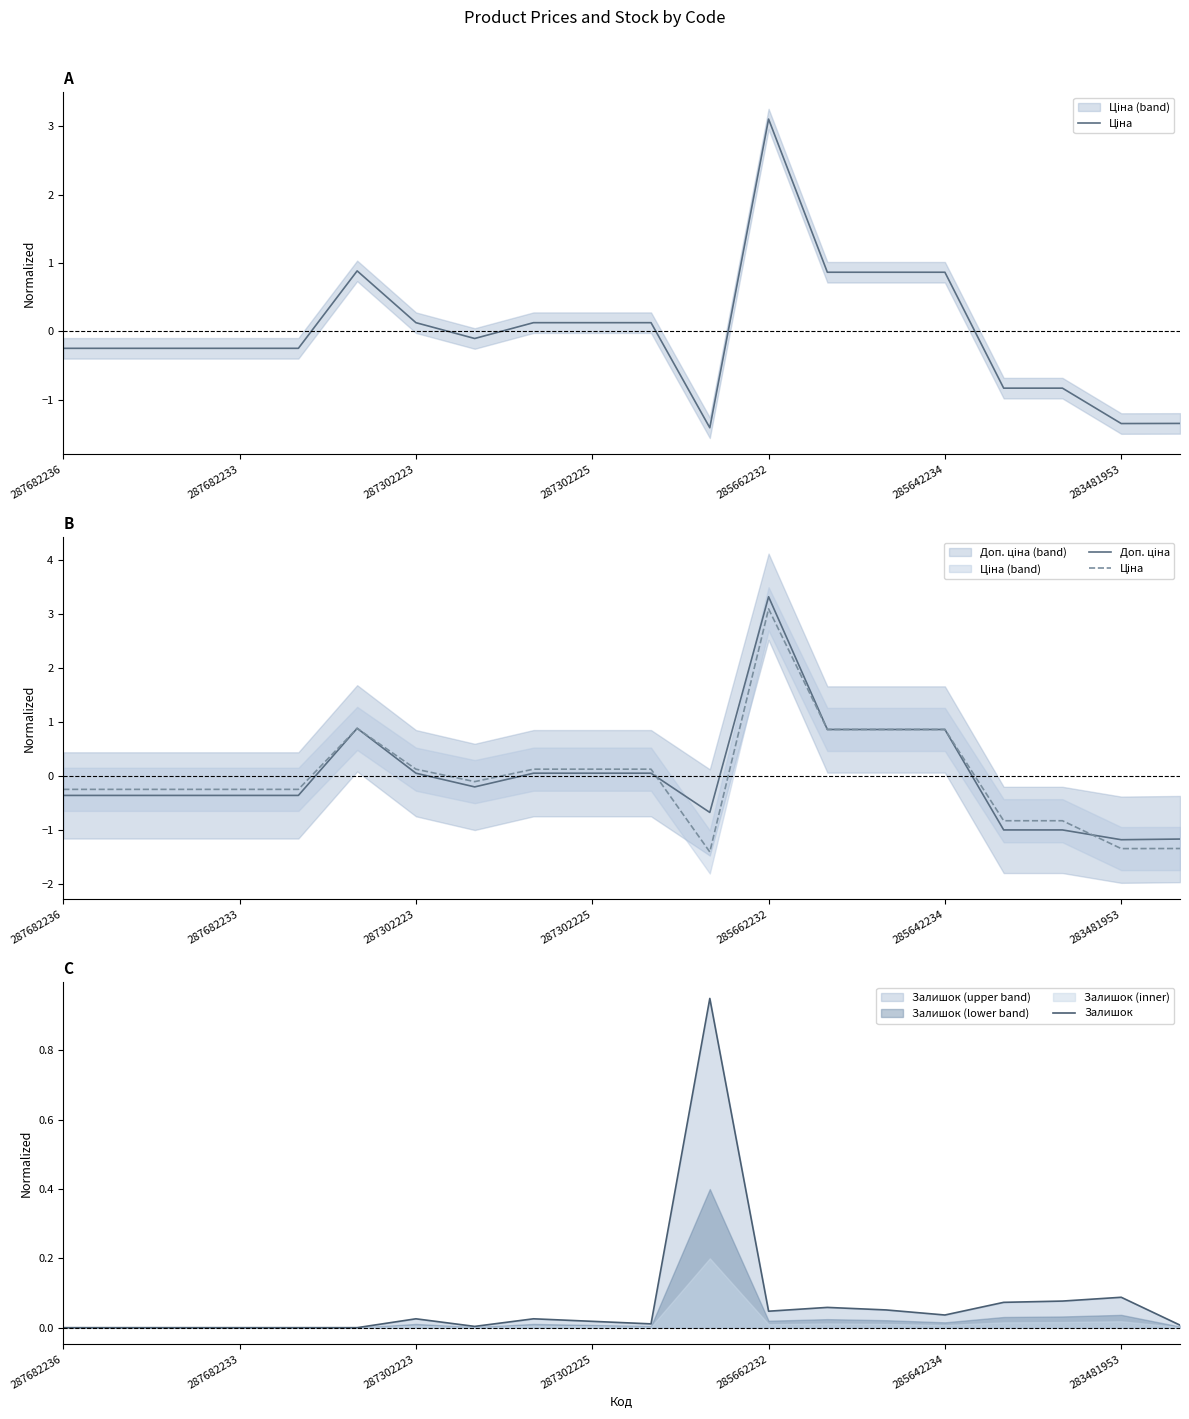

How many distinct data groups are displayed?

3